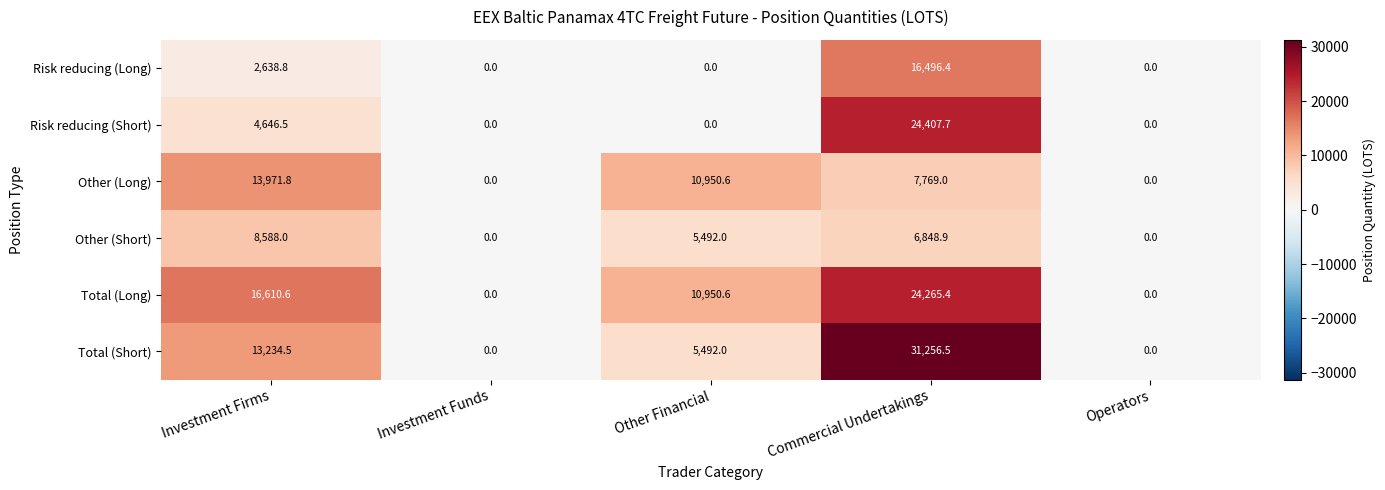

Reading left to right, extract all data points from this chart.

Risk reducing (Long): 2638.8	0.0	0.0	16496.4	0.0
Risk reducing (Short): 4646.5	0.0	0.0	24407.7	0.0
Other (Long): 13971.8	0.0	10950.6	7769.0	0.0
Other (Short): 8588.0	0.0	5492.0	6848.9	0.0
Total (Long): 16610.6	0.0	10950.6	24265.4	0.0
Total (Short): 13234.5	0.0	5492.0	31256.5	0.0